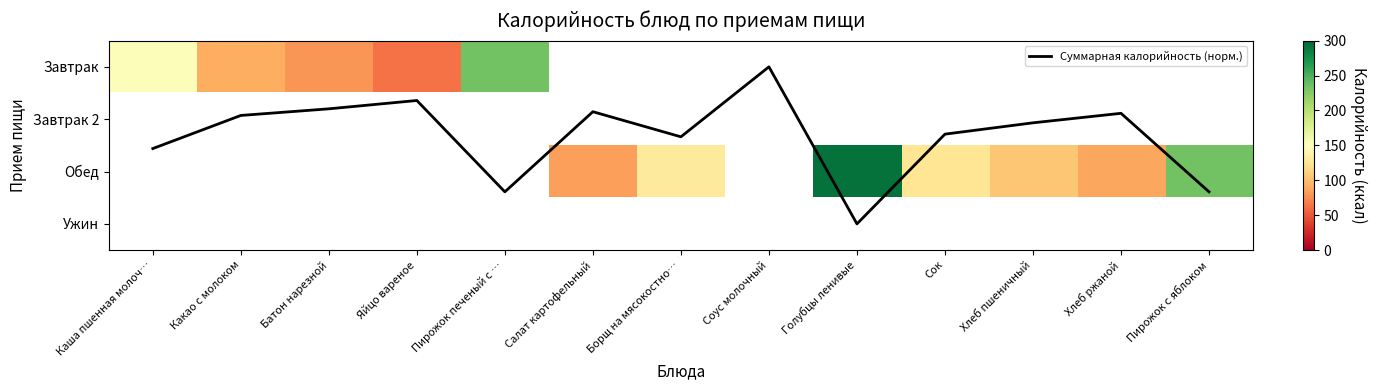

What is the difference between the highest and lowest values at Пирожок с яблоком?

231.6